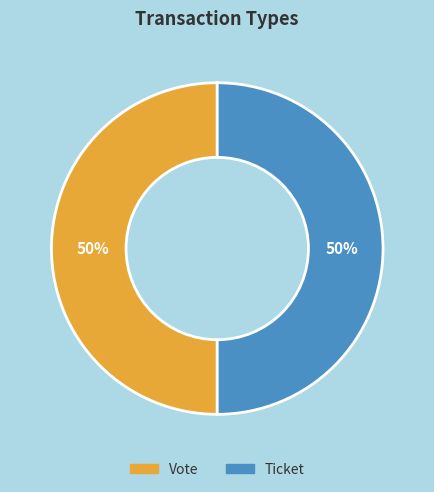

What is the ratio of the value at Vote to the value at Ticket?

1.0